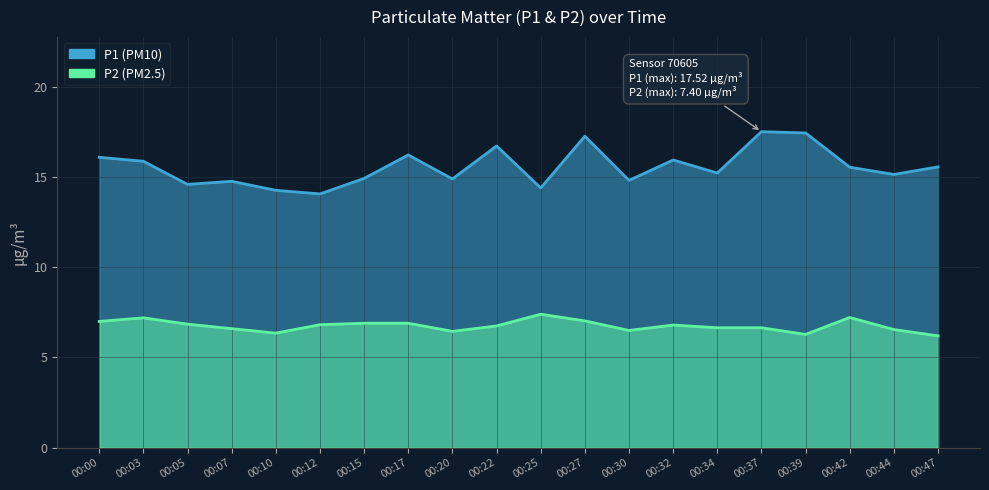

Which series has the largest range (max minus min)?

P1